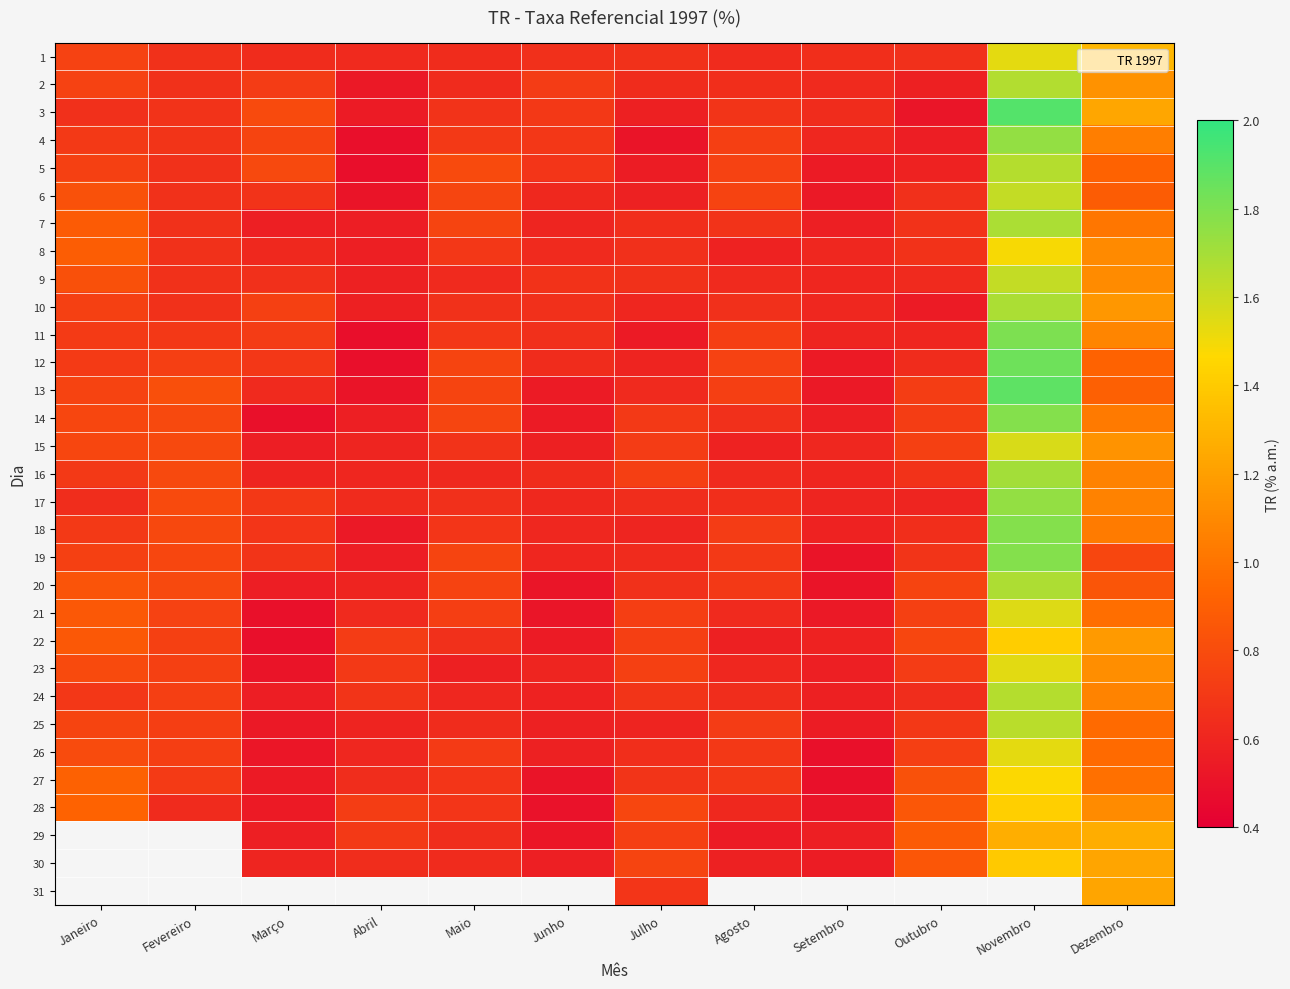

What is the lowest value of the 26 series?

0.5